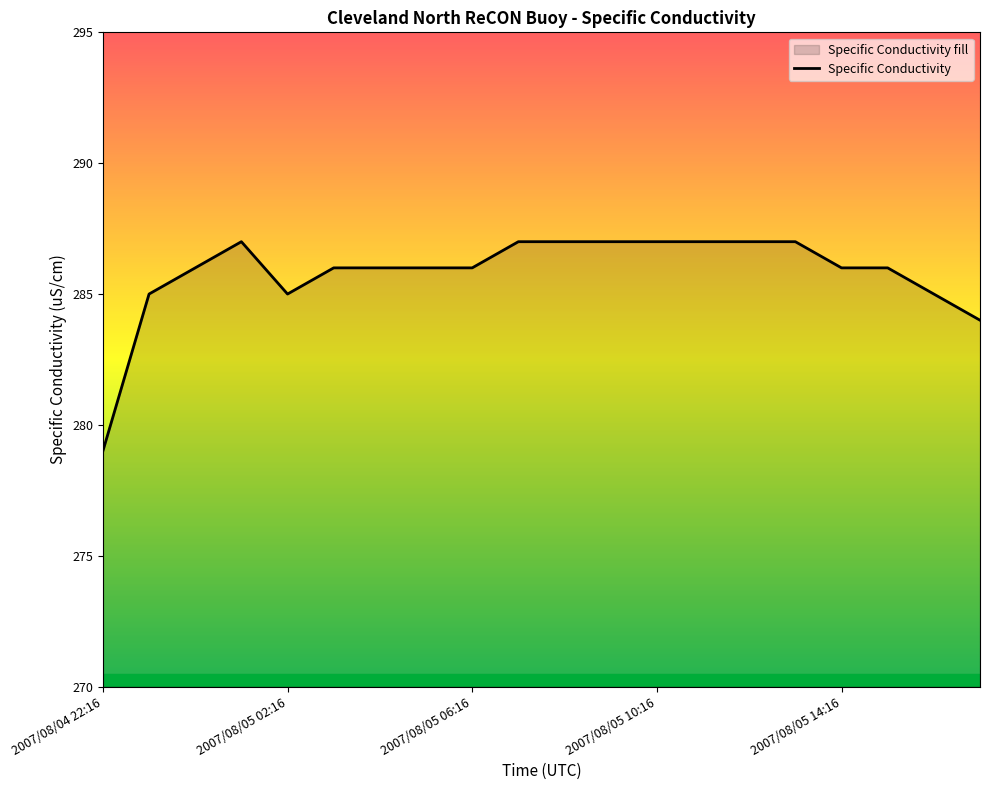

What is the difference between the maximum and minimum values?

8